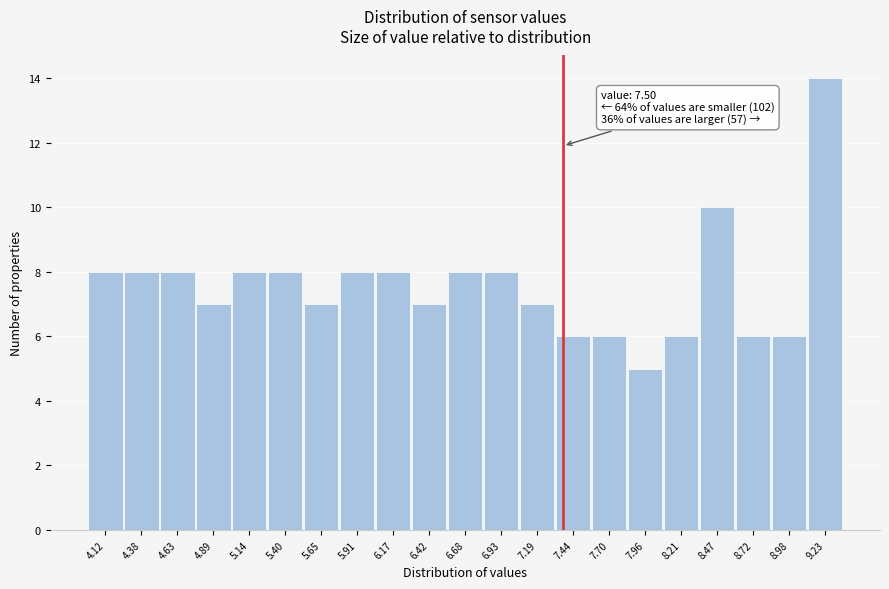

Reading right to left, transcribe all the data shown in this chart.

9.23=14	8.98=6	8.72=6	8.47=10	8.21=6	7.96=5	7.70=6	7.44=6	7.19=7	6.93=8	6.68=8	6.42=7	6.17=8	5.91=8	5.65=7	5.40=8	5.14=8	4.89=7	4.63=8	4.38=8	4.12=8